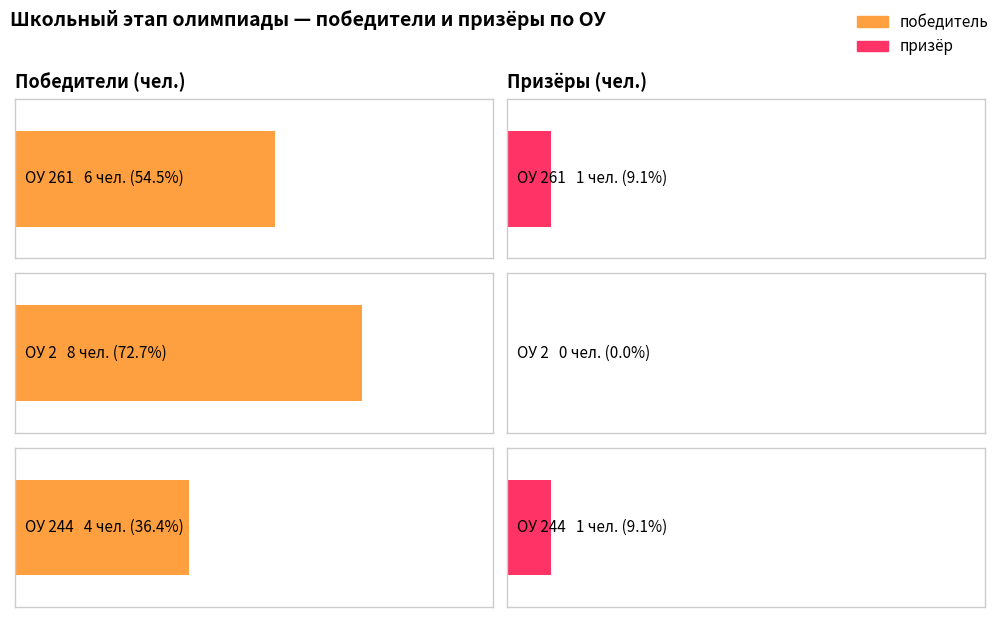

What are all the series names shown in the legend?

победитель, призёр